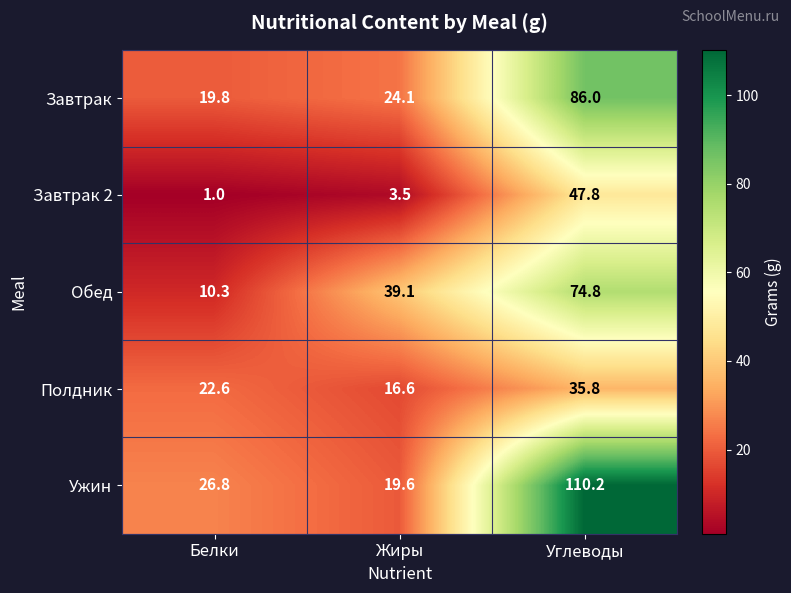

Which series has the widest spread of values?

Ужин